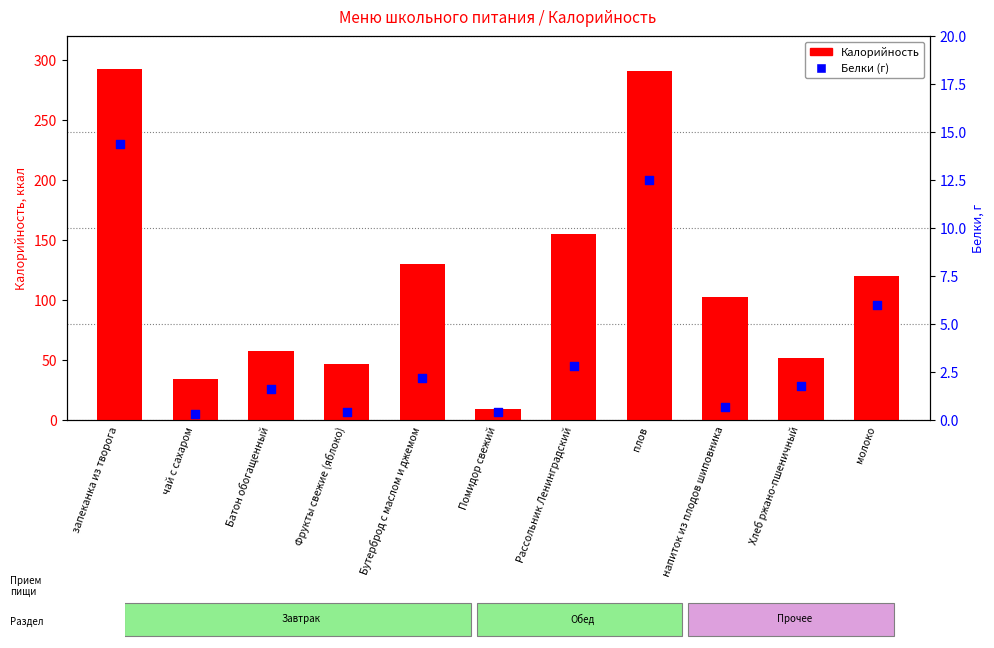

Is the value of Белки (г) at Фрукты свежие (яблоко) greater than the value of Калорийность at напиток из плодов шиповника?

No